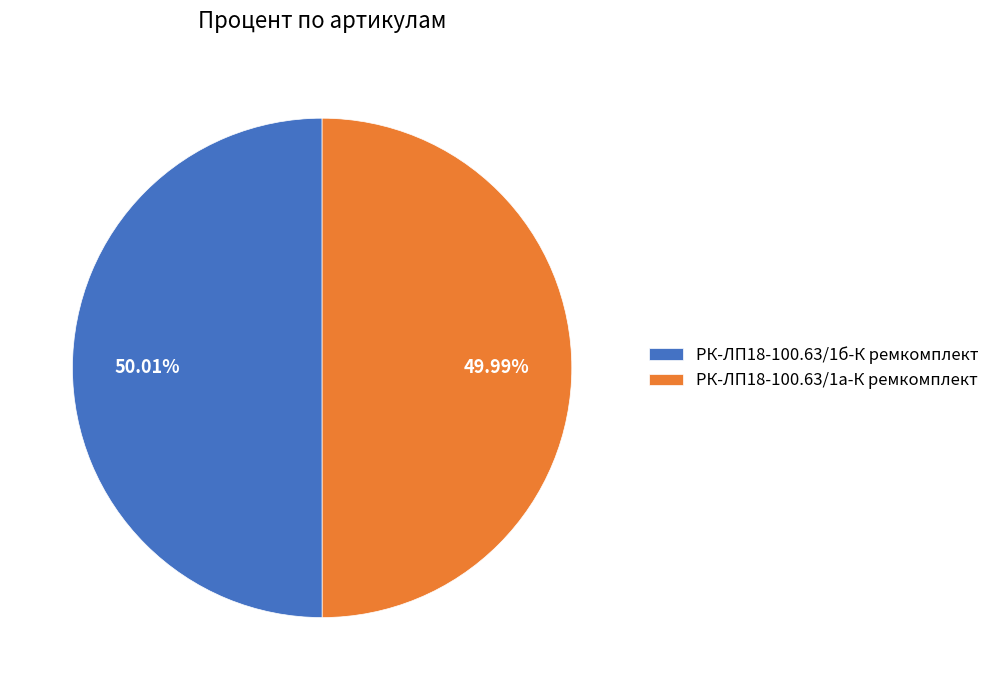

Count the number of slices in the pie.

2